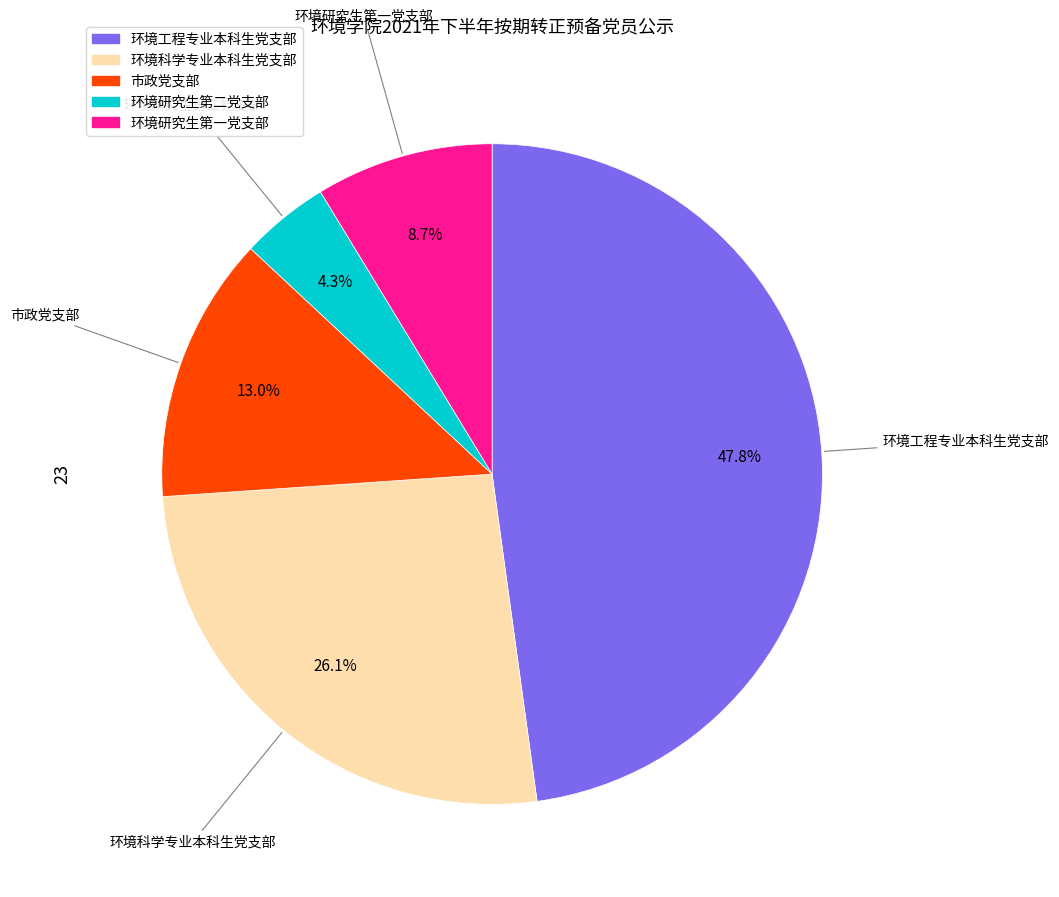

To the nearest percent, what is the difference between the 环境工程专业本科生党支部 and 环境科学专业本科生党支部 slice percentages?

22%